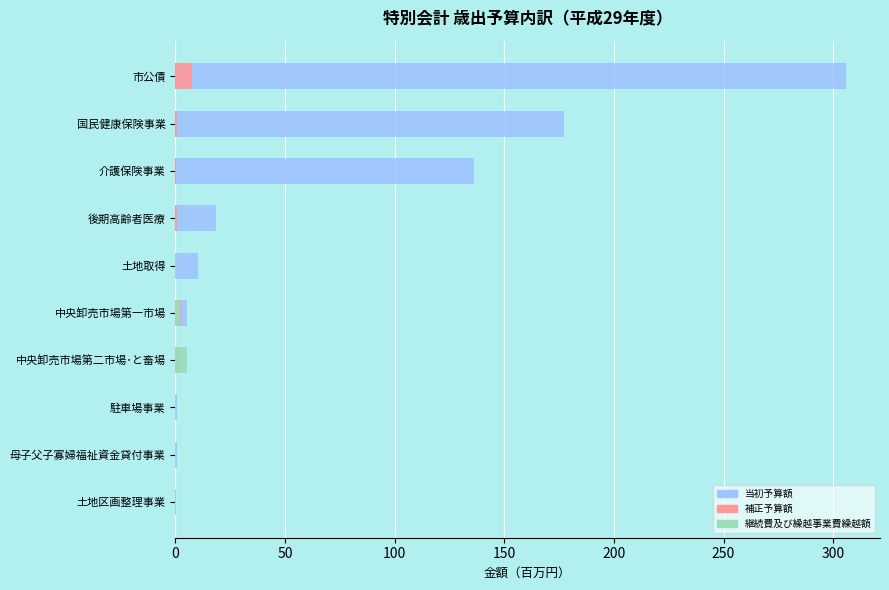

True or false: 継続費及び繰越事業費繰越額 has a value of 1.7 at 後期高齢者医療.

False